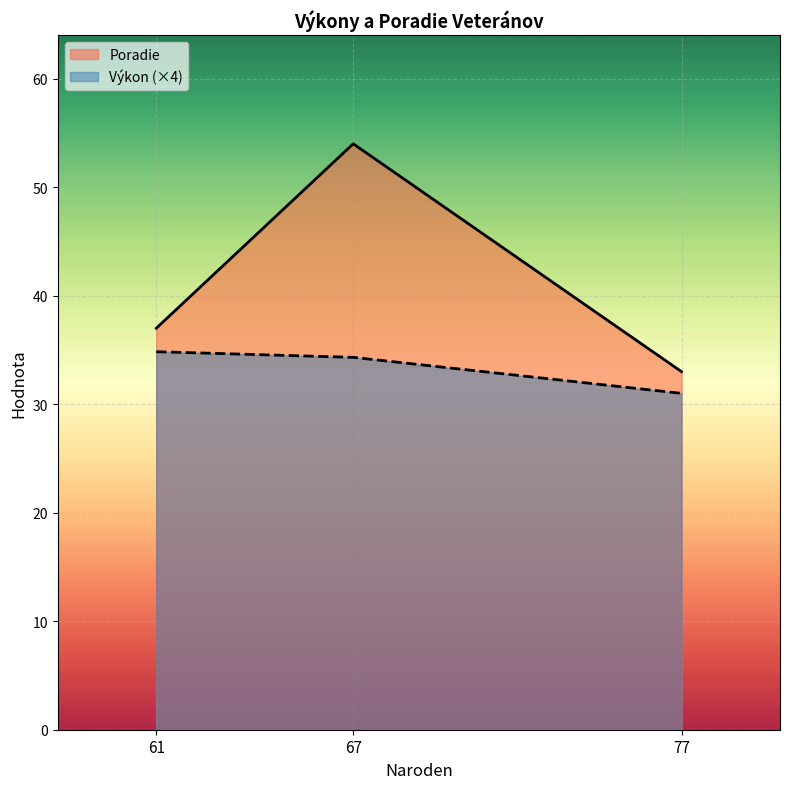

Count the number of values greater than 34.

2